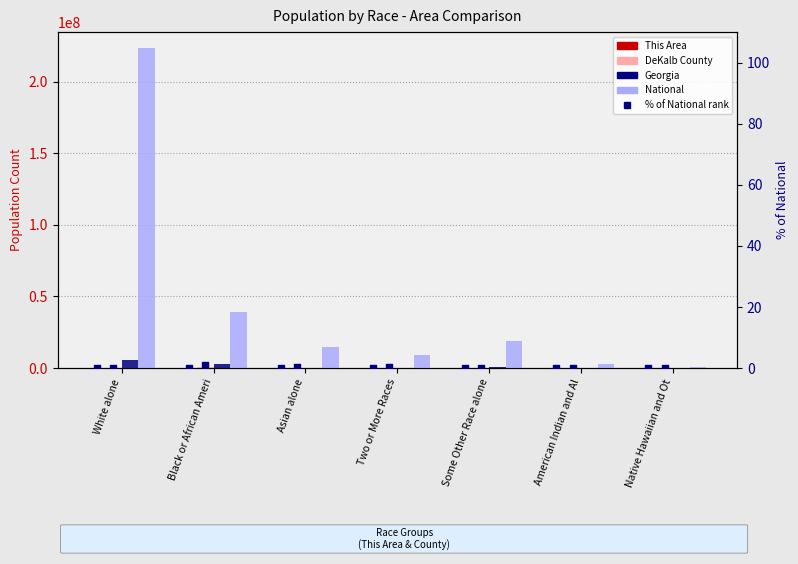

Which series reaches the maximum Y coordinate?

National